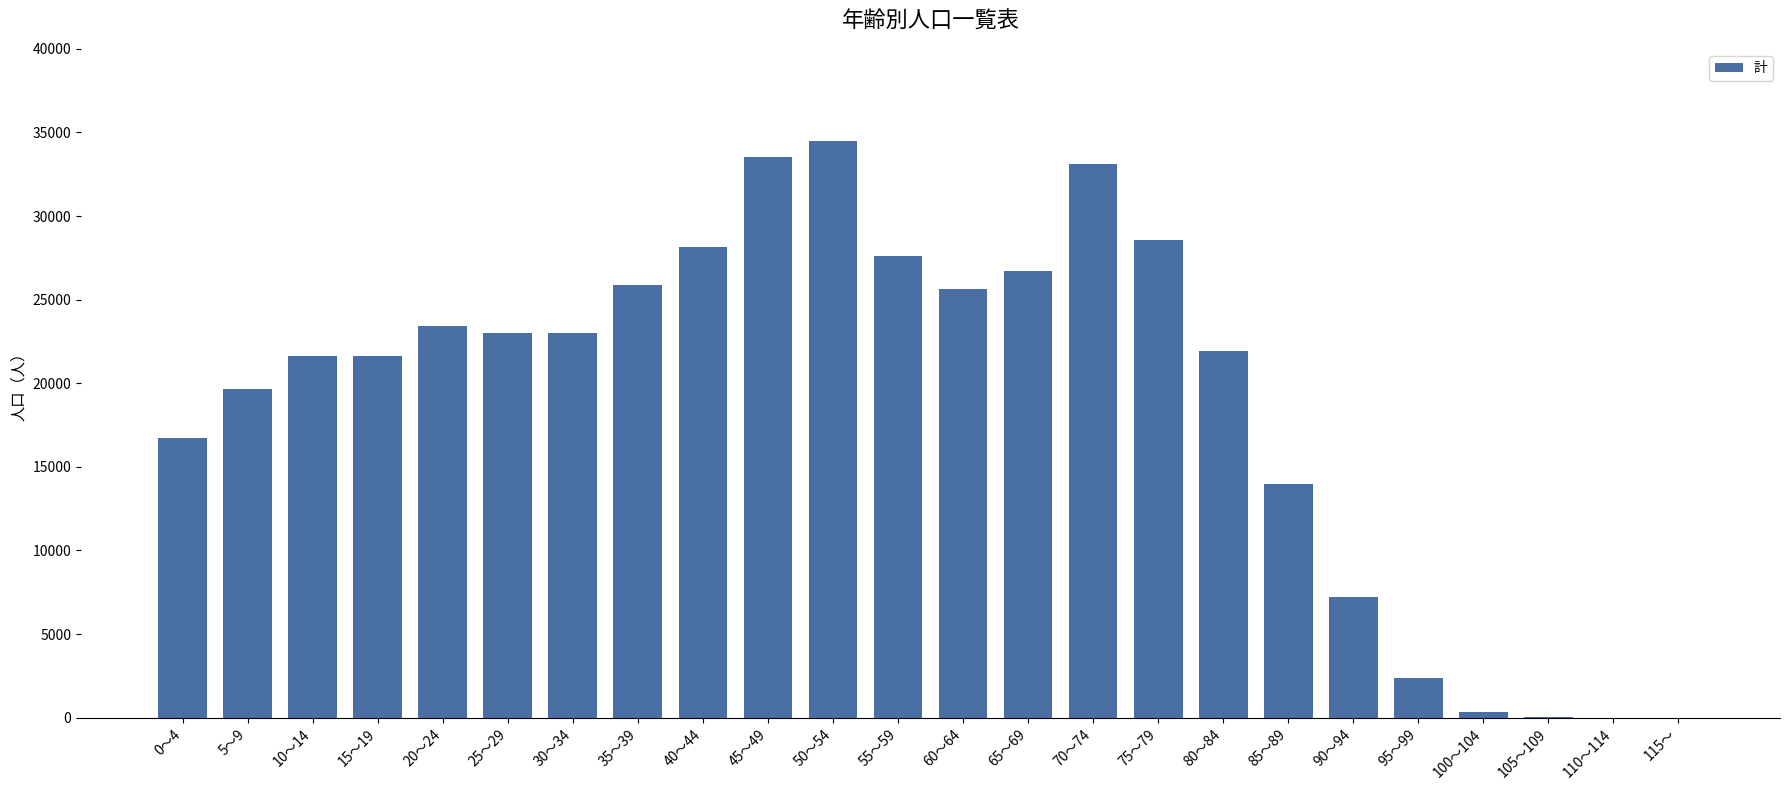

What is the approximate value at 40～44, to the nearest 10?

28130